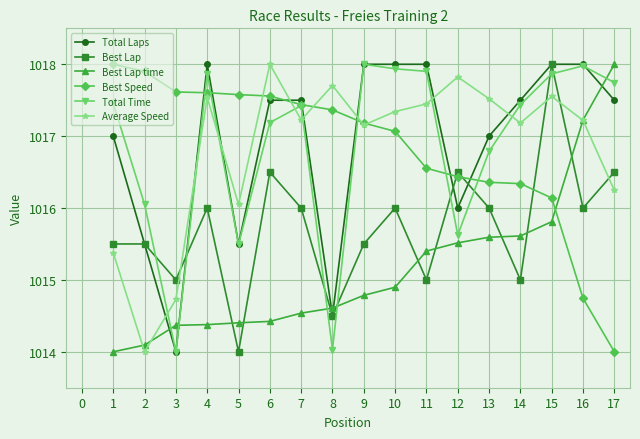

How many intersections are there between Best Lap time and Average Speed?

3